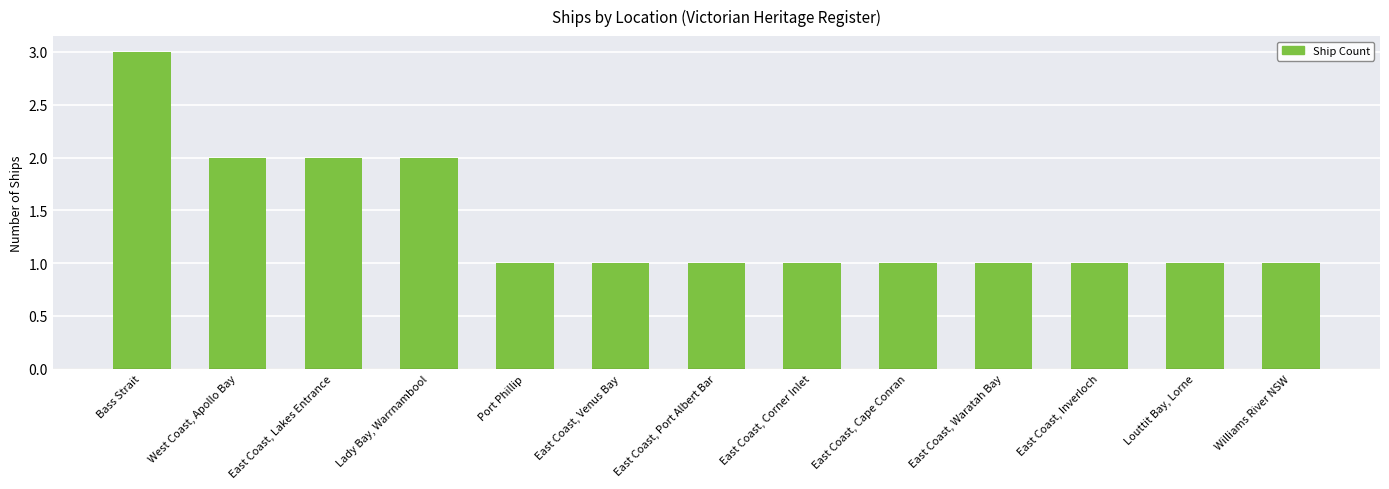

Is it true that the value at Lady Bay, Warrnambool is 2?

True